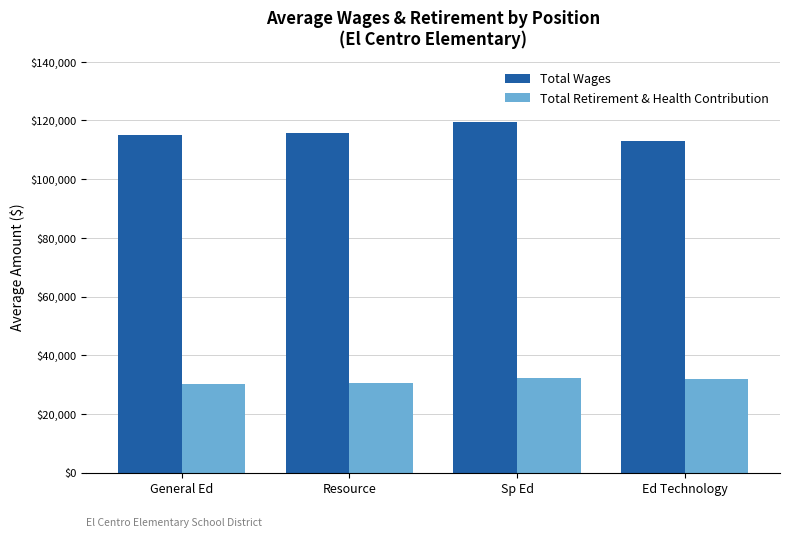

The value of Total Wages at Resource is 190938. True or false?

False